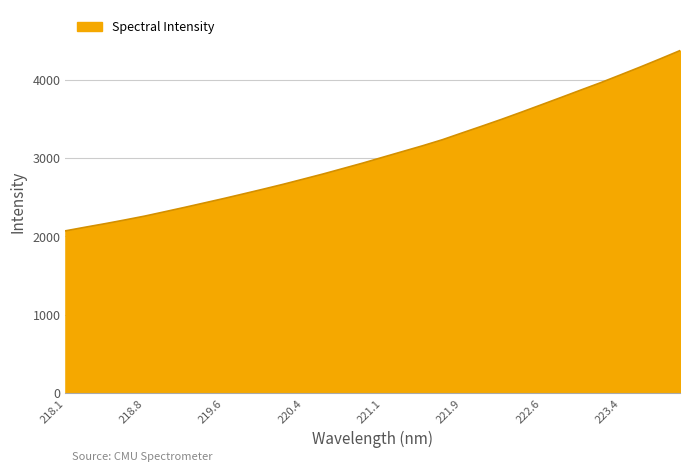

What is the smallest value displayed?

2069.3